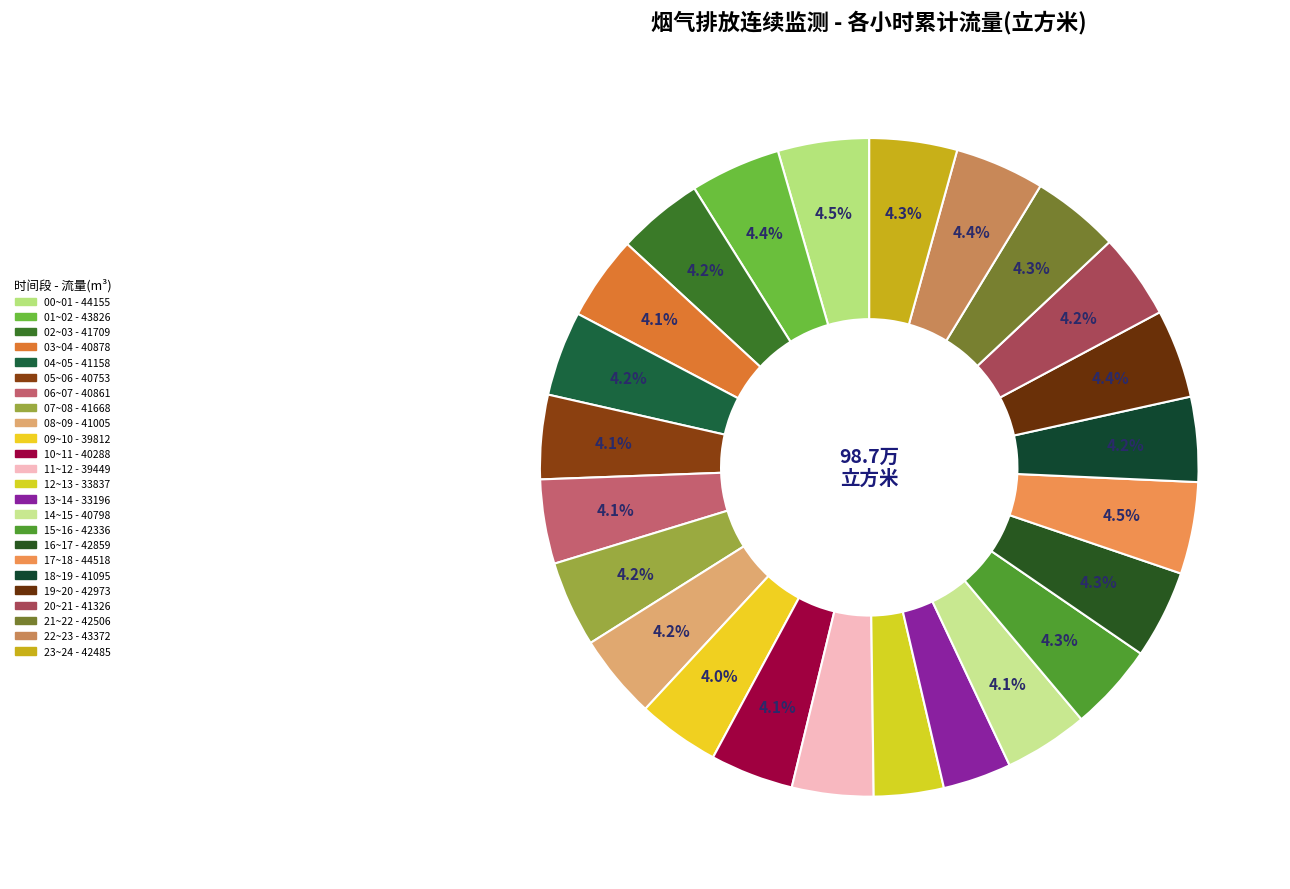

Rank the categories by value from highest to lowest.

17~18, 00~01, 01~02, 22~23, 19~20, 16~17, 21~22, 23~24, 15~16, 02~03, 07~08, 20~21, 04~05, 18~19, 08~09, 03~04, 06~07, 14~15, 05~06, 10~11, 09~10, 11~12, 12~13, 13~14